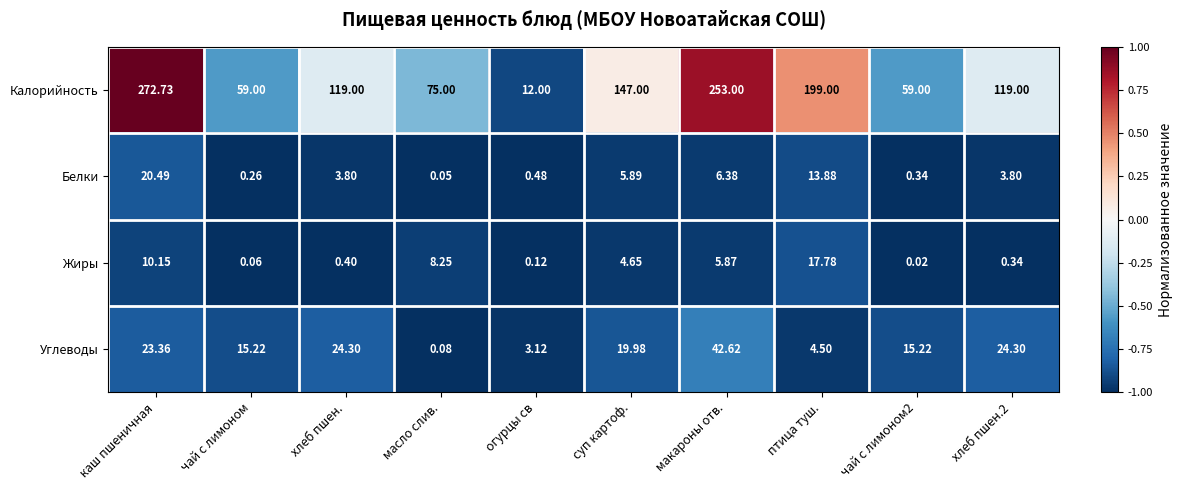

Between чай с лимоном and птица туш., which series saw the biggest shift?

Калорийность